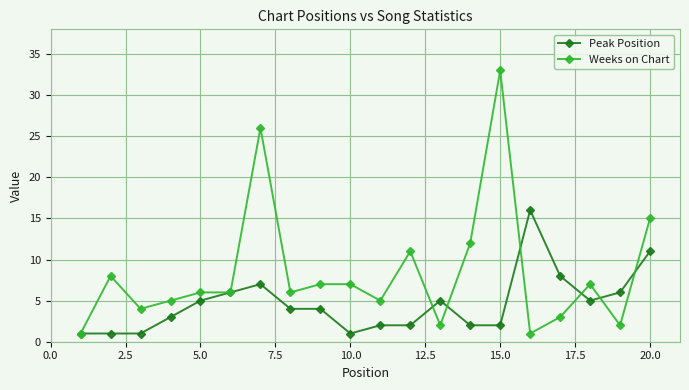

What is the value of the Weeks on Chart point at the 9th from the left?

7